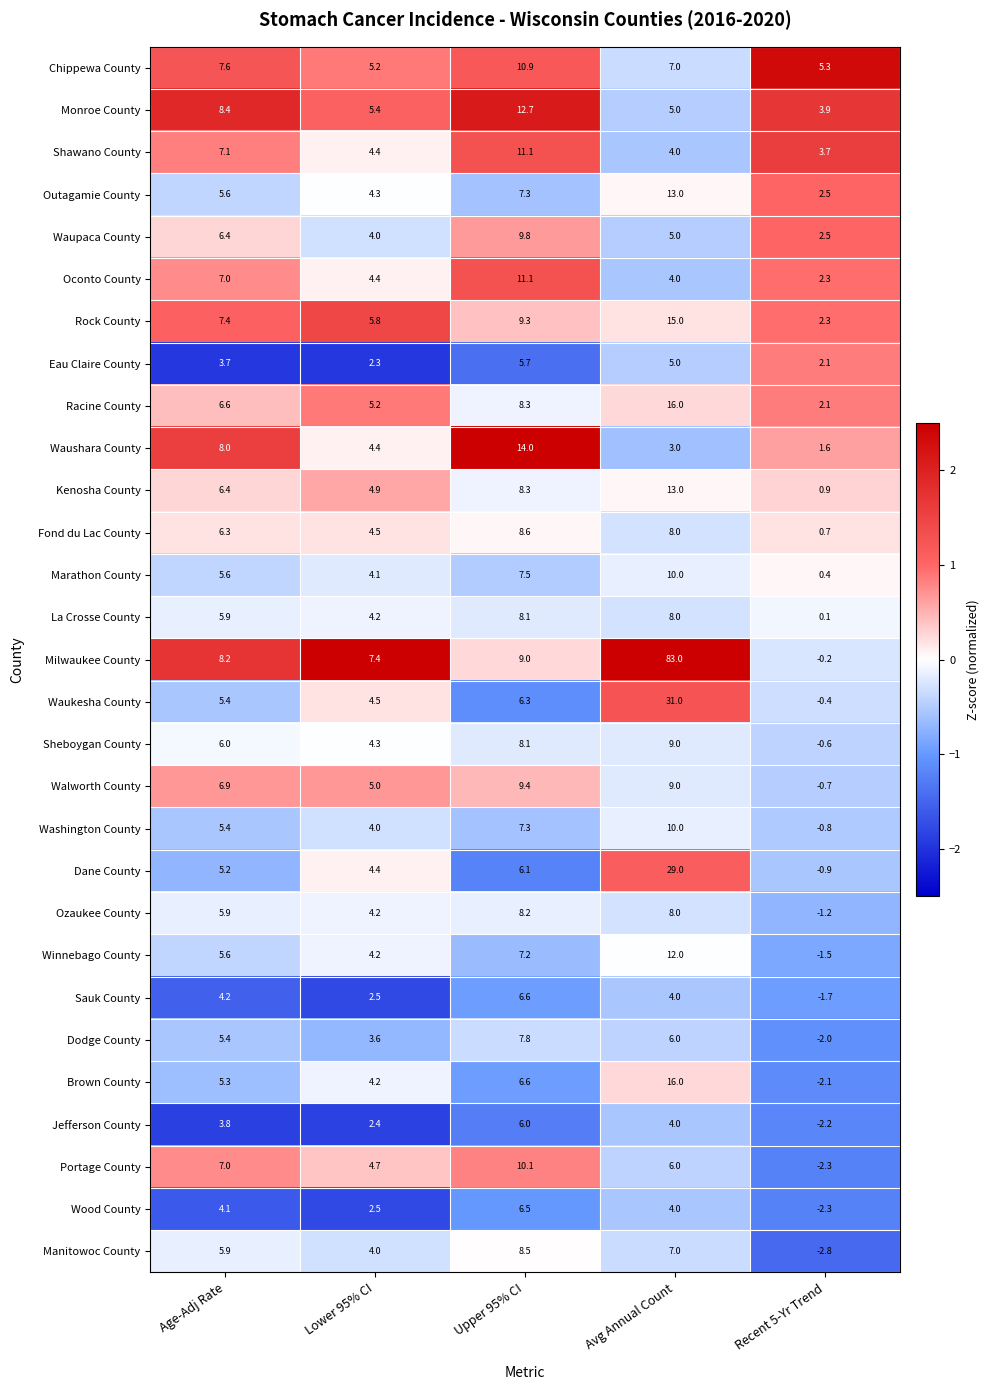

Where does the Dodge County series first go above 5?

Age-Adj Rate